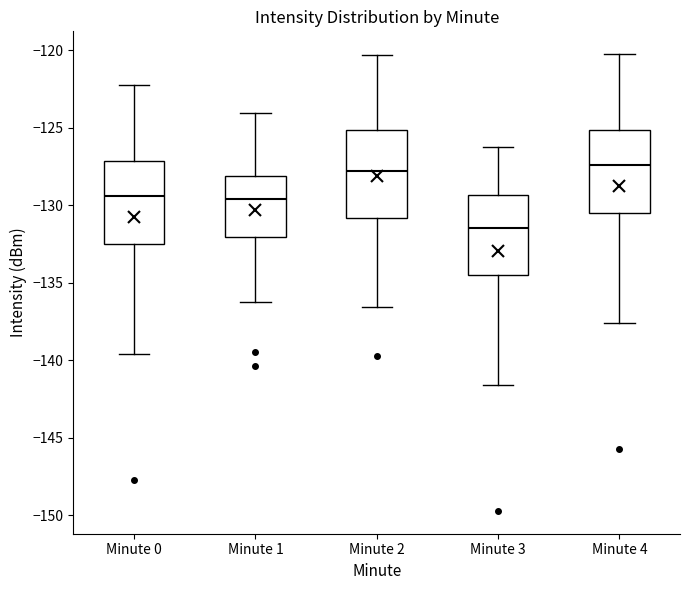

Where is the lower edge of the box for Minute 3 on the y-axis? The values are not printed on the chart, so give them approximately, as read against the axis.

-134.5